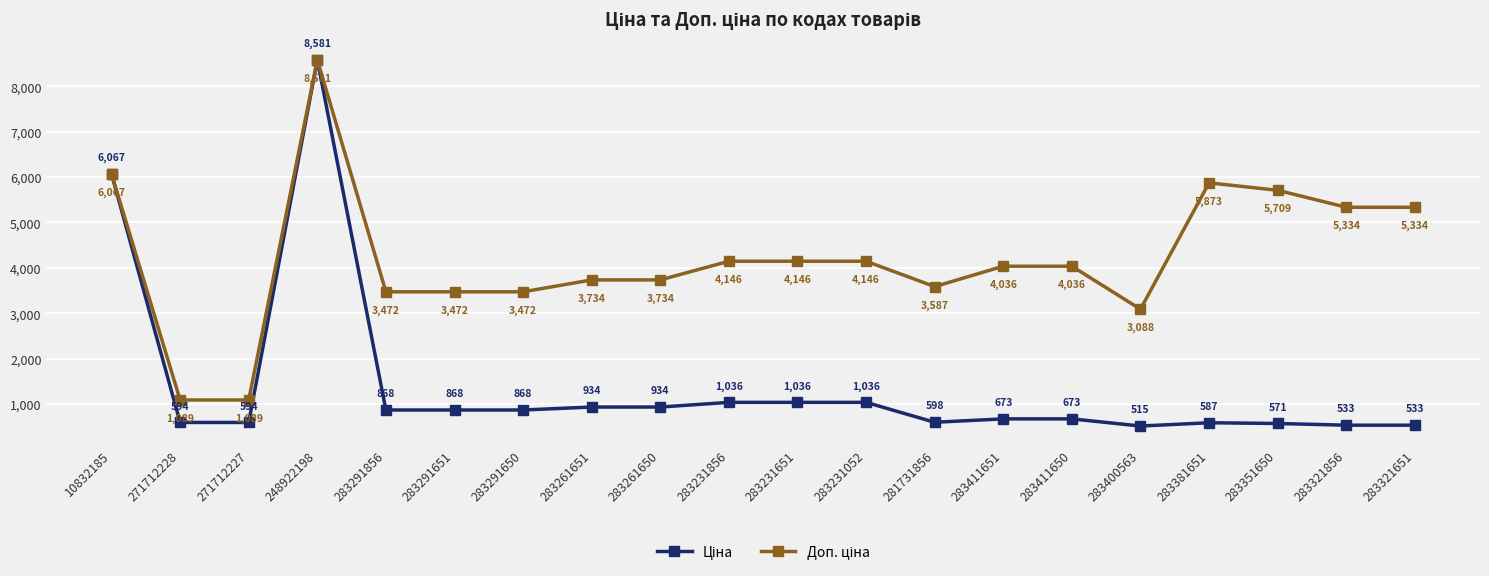

How many data points does each series have?

20